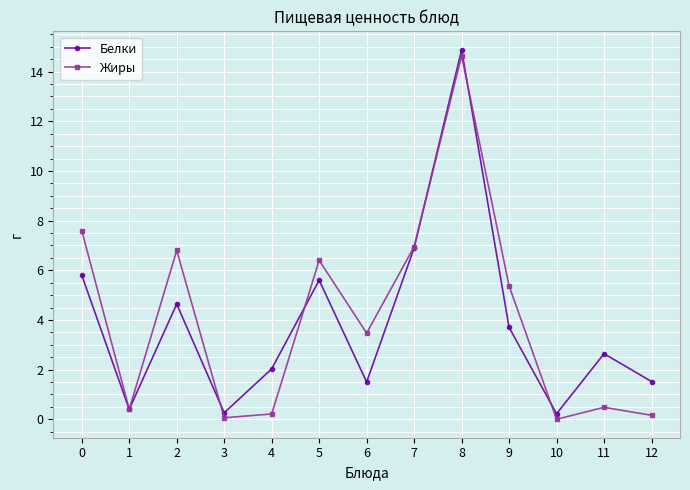

At 2, list the series in order from smallest to largest.

Белки, Жиры